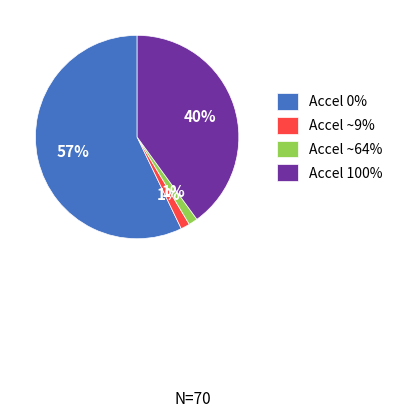

To the nearest percent, what percentage of the pie is Accel 100%?

40%